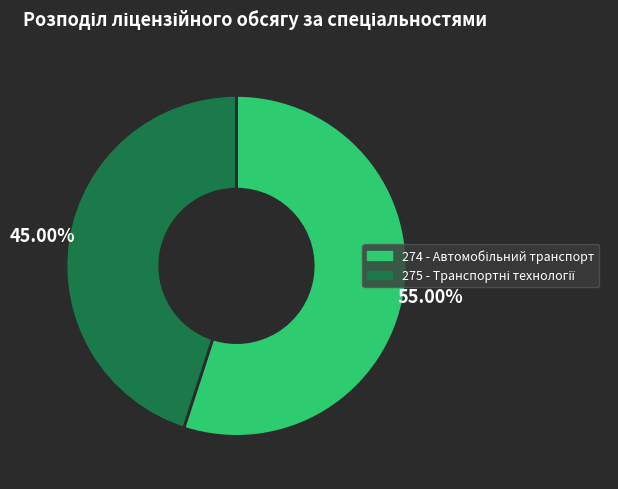

To the nearest percent, what is the difference between the largest and smallest slice percentages?

10%